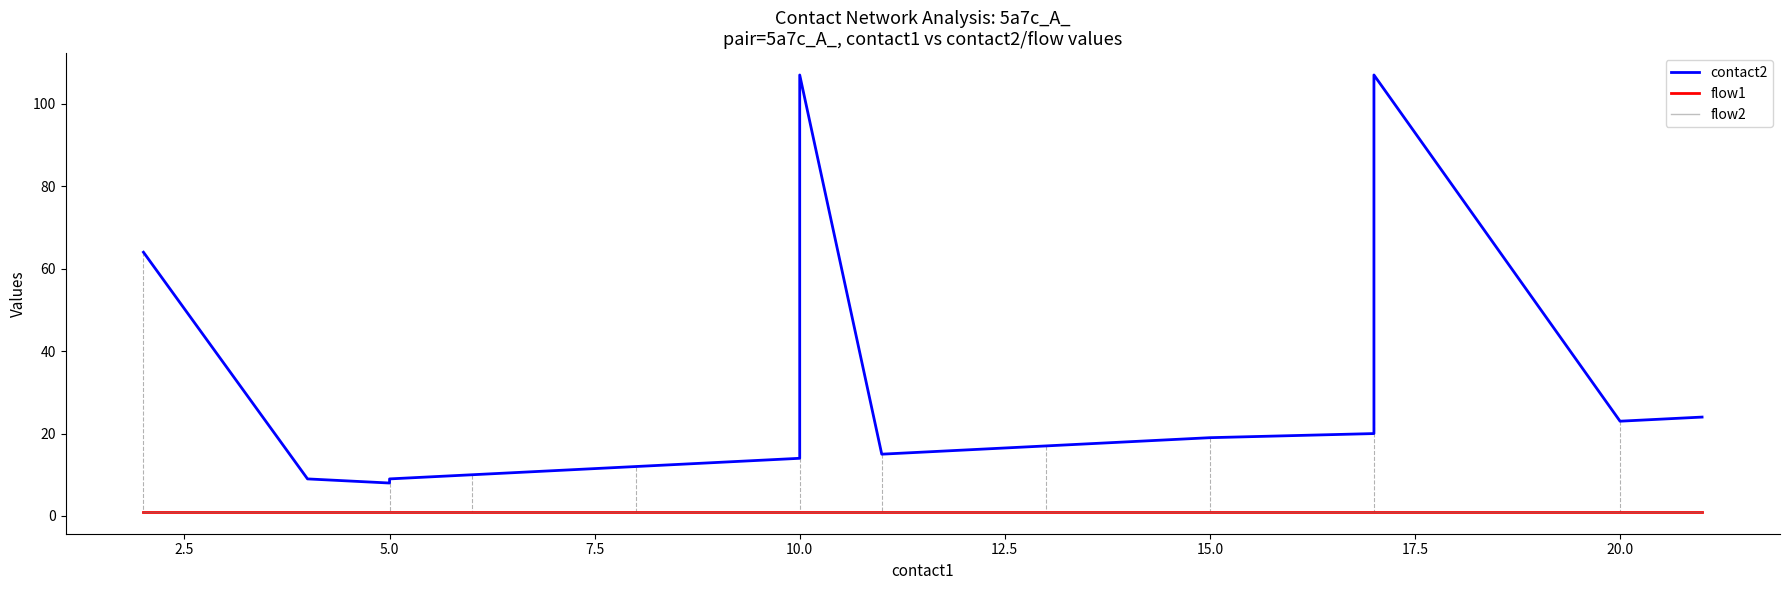

Is it true that flow1 equals 1 at 15.0?

True